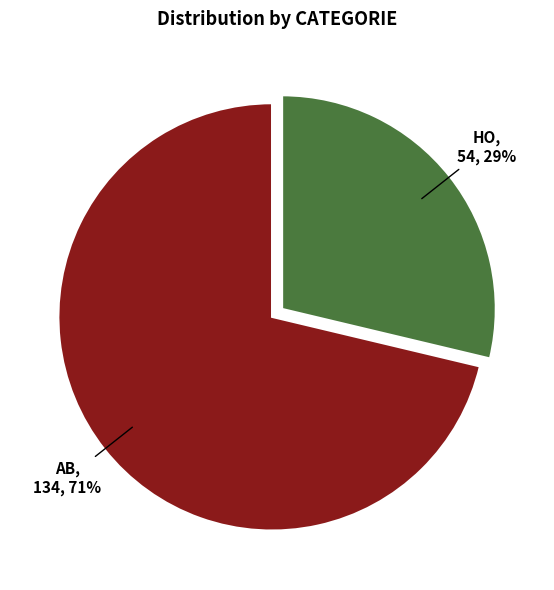

Which has a higher value, AB or HO?

AB